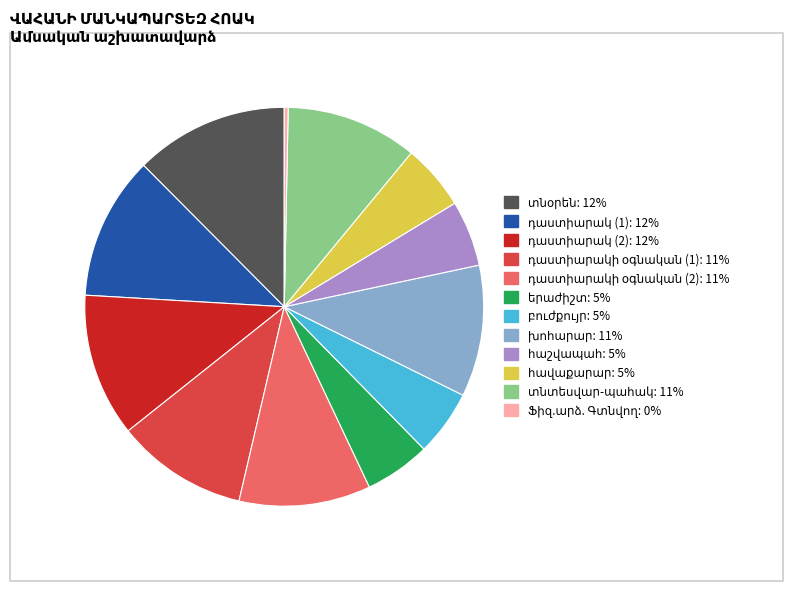

Which category has the biggest portion of the pie?

տնօրեն